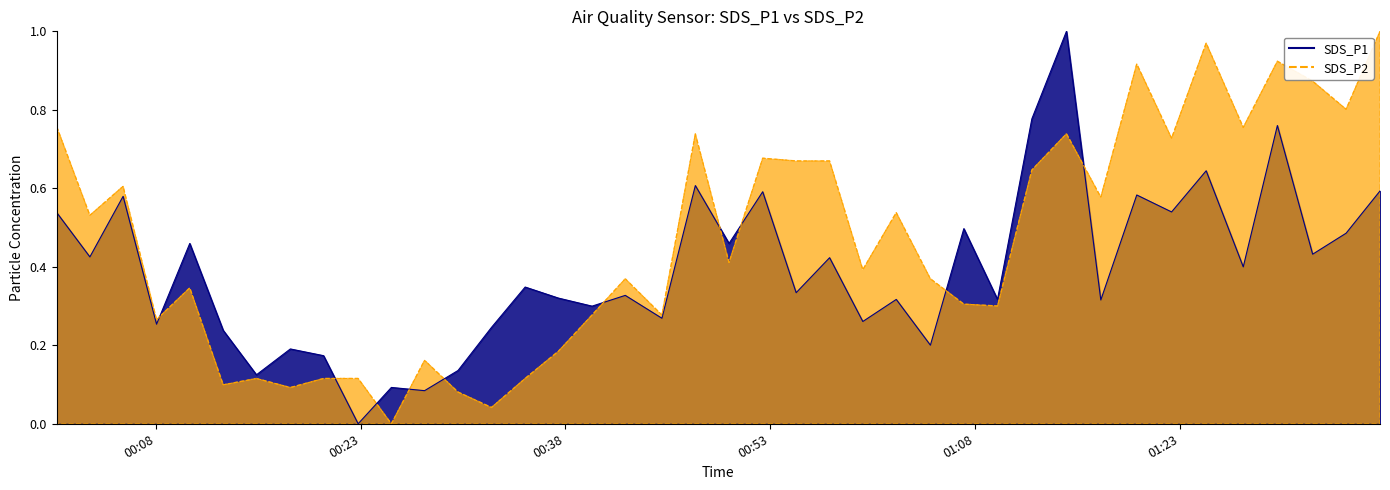

At which label is SDS_P1 closest to 0?

2022/10/19 00:22:49